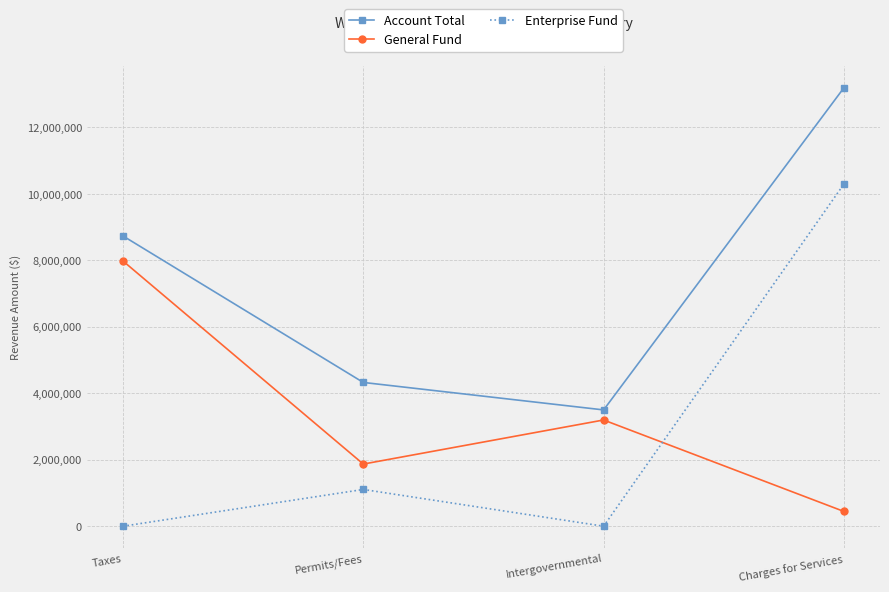

What is the value of the Account Total point at the 4th from the left?

13193823